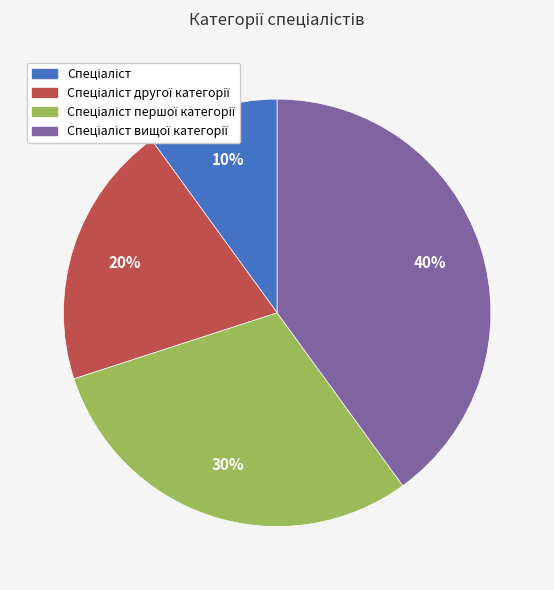

To the nearest percent, what is the difference between the largest and smallest slice percentages?

30%